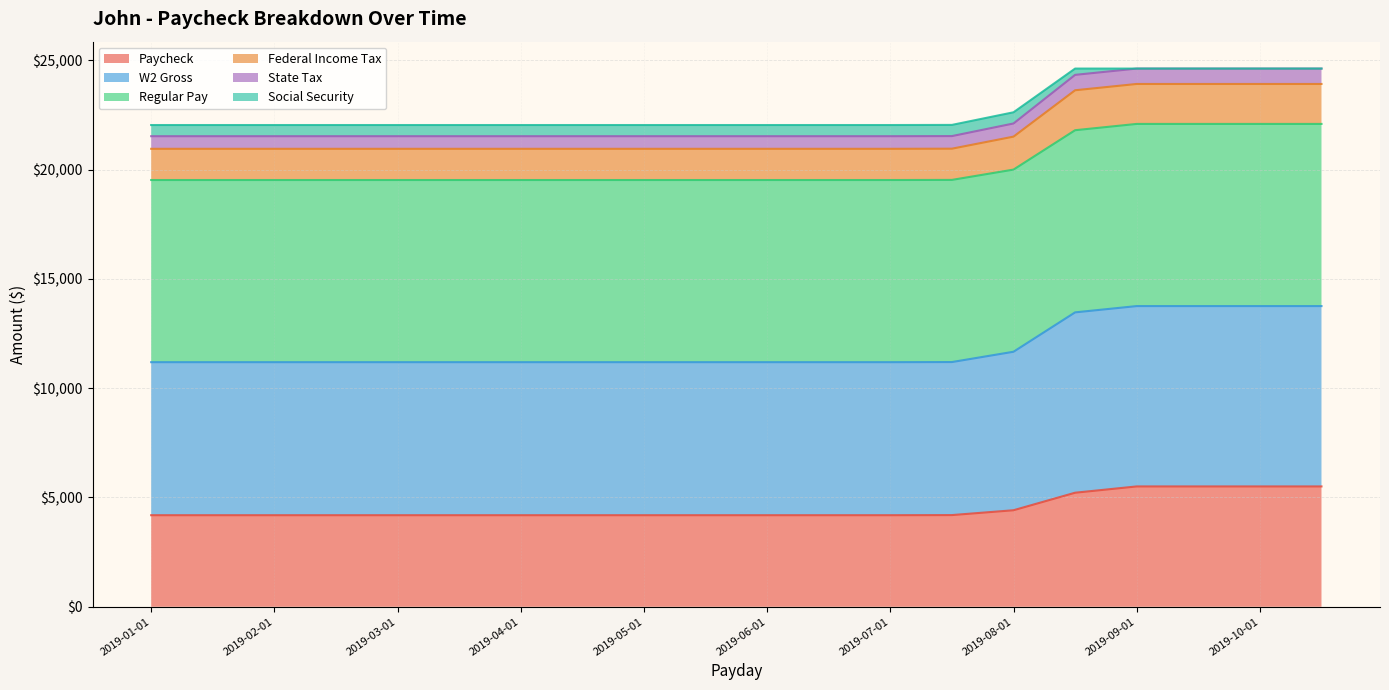

What is the highest value of the Paycheck series?

5505.1